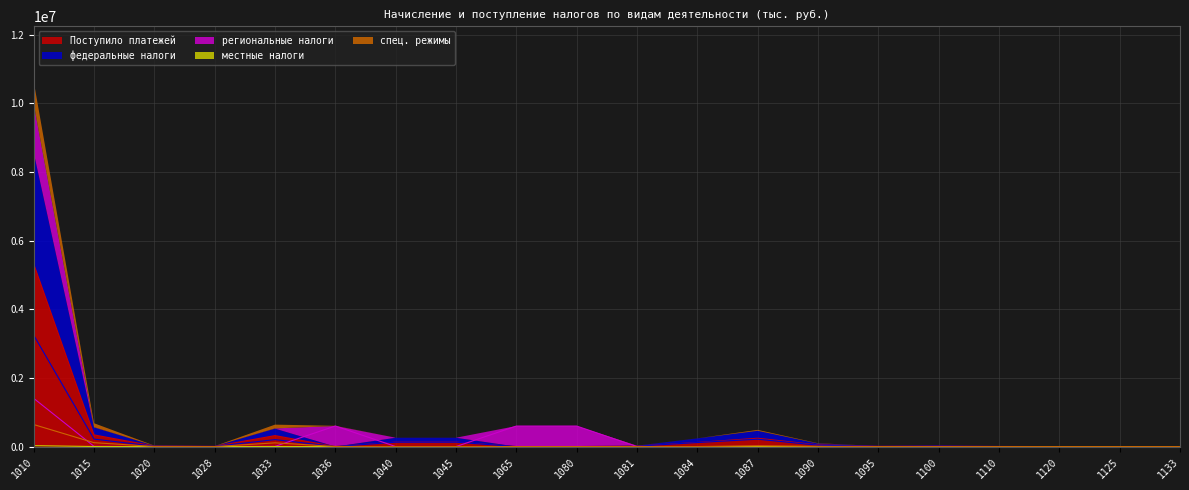

Is it true that региональные налоги equals 300306 at 1065?

False